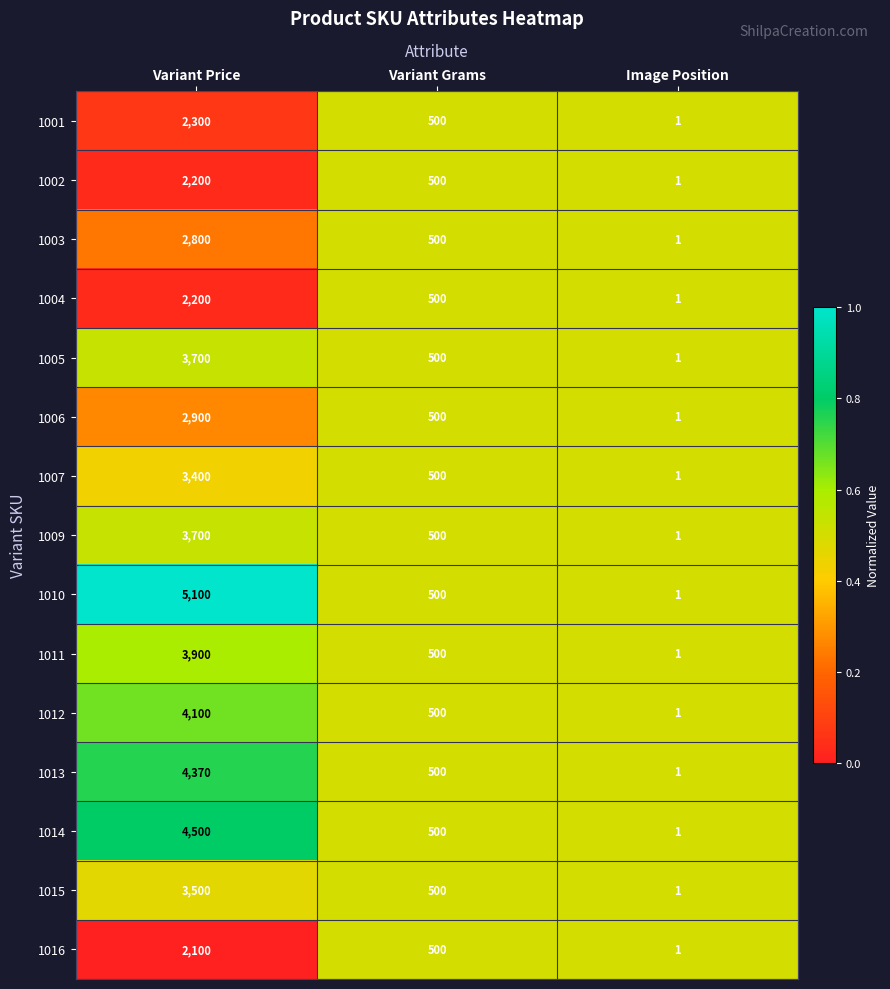

Which label corresponds to the largest value in the chart?

Variant Price